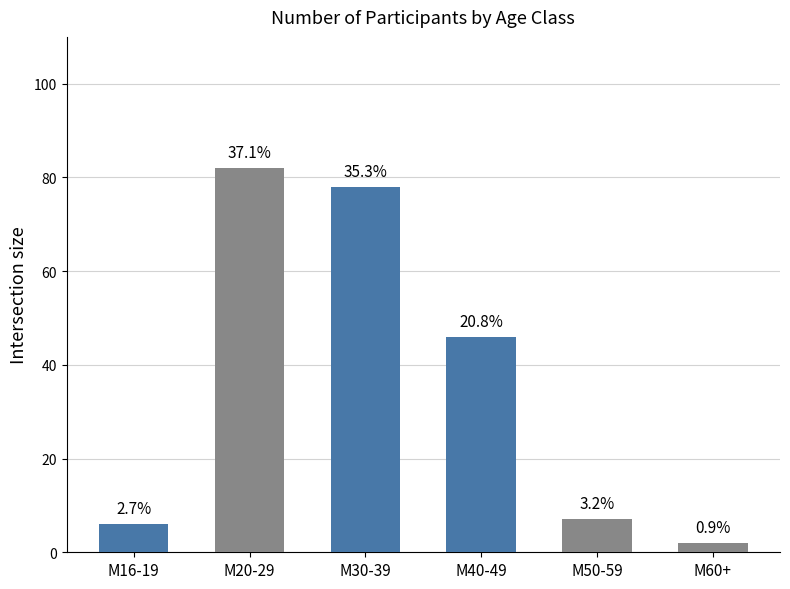

Are the bars horizontal?

No